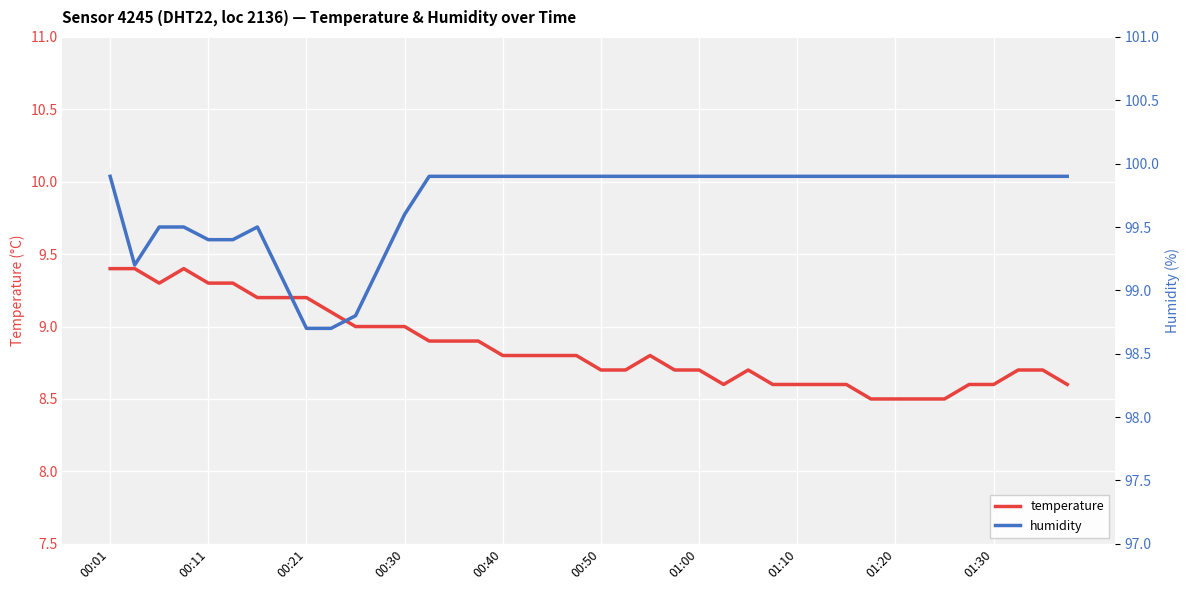

True or false: temperature has a value of 13.7 at 01:20.

False